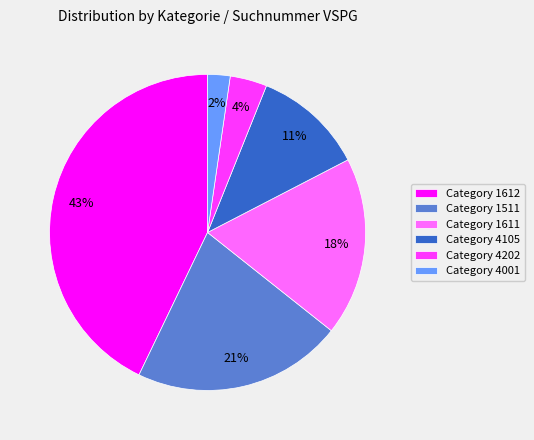

Is there a majority slice in this chart?

No